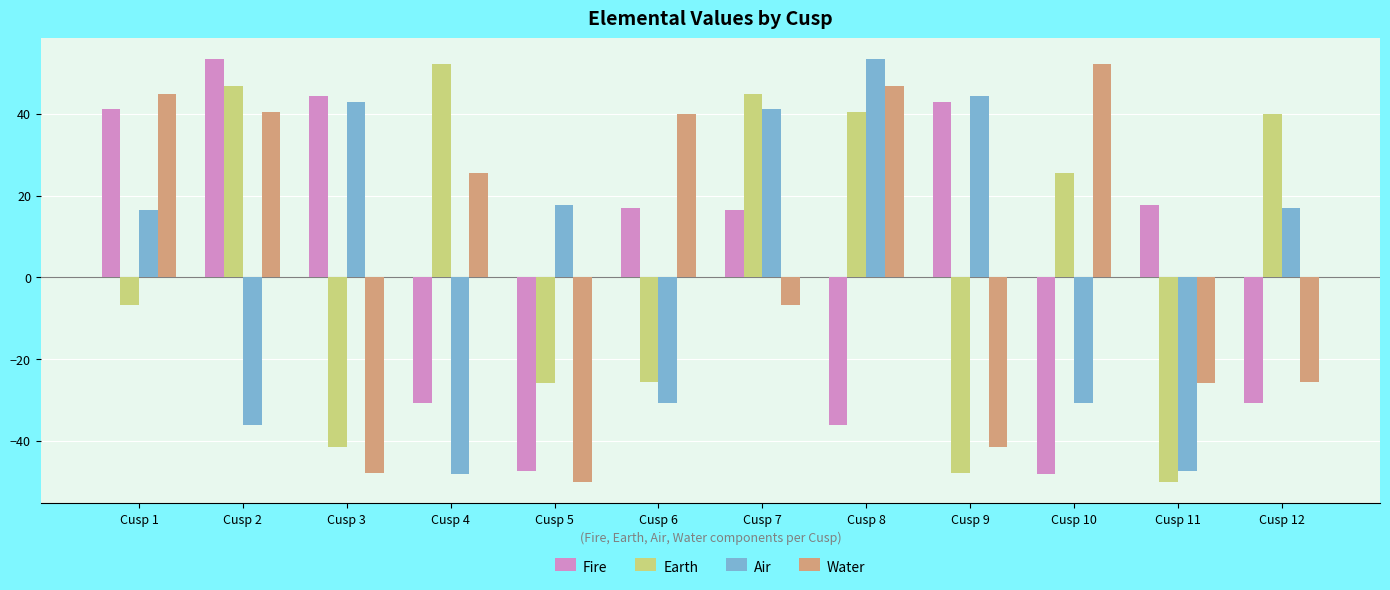

What is the spread (max minus min) of values at Cusp 5?

67.9